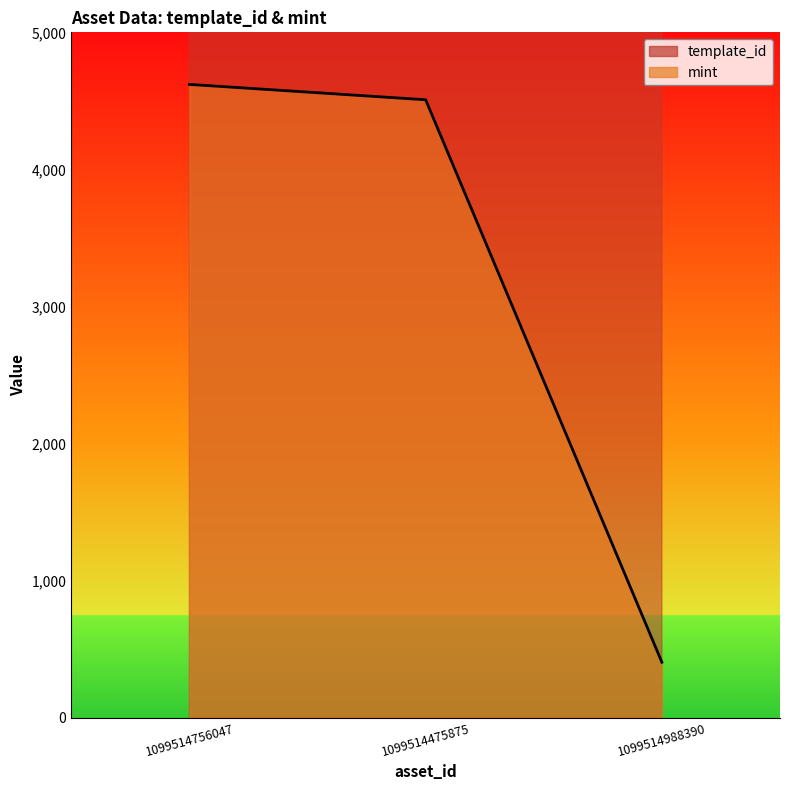

The value of template_id at 1099514756047 is 42420. True or false?

True